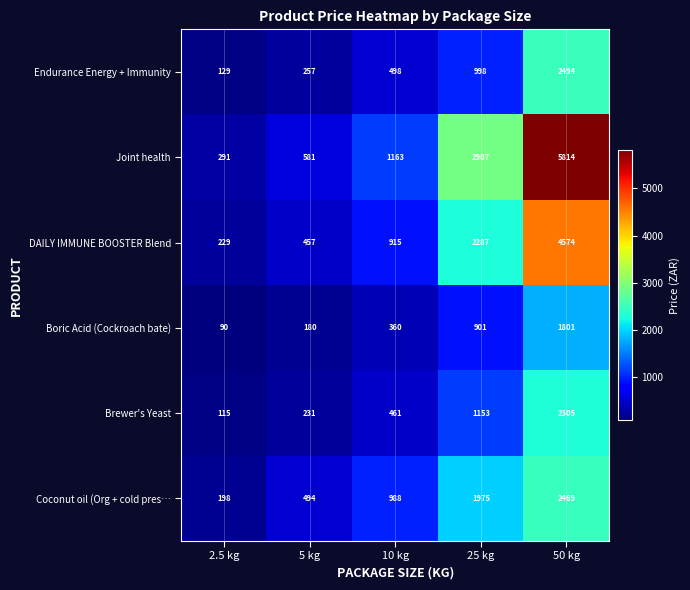

What is the smallest value displayed?

90